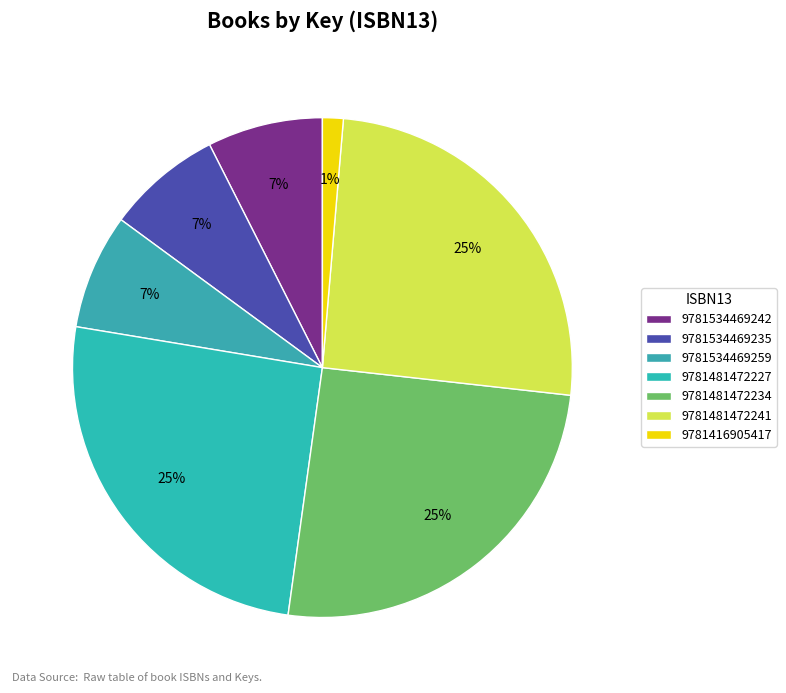

What is the change in value from 9781534469242 to 9781481472241?

+406704214